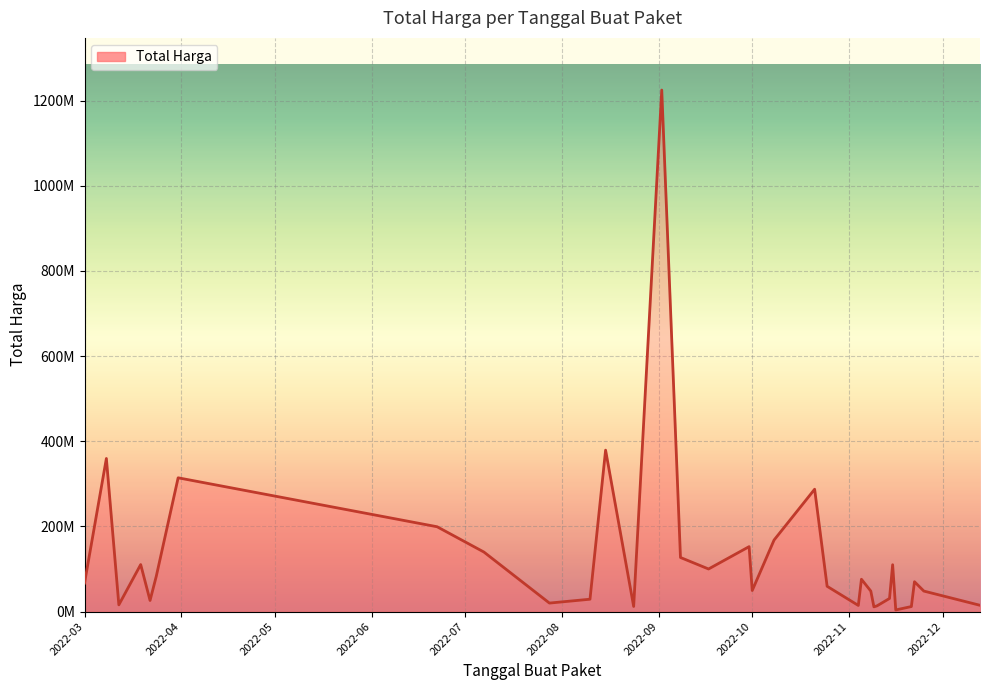

True or false: the data has more than 2 interior local peaks.

True